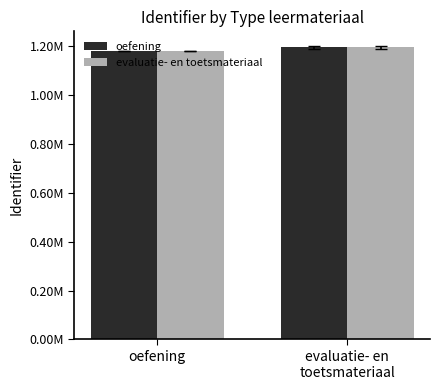

At how many categories does at least one series exceed 1193355?

1